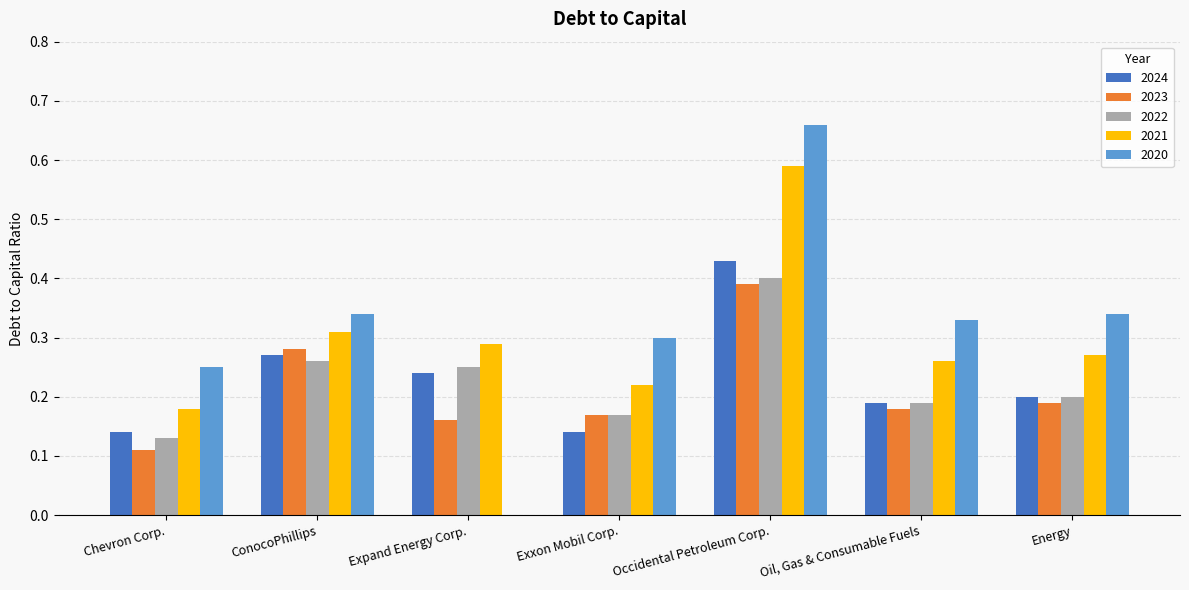

What is the sum of all 2020 values?

2.2